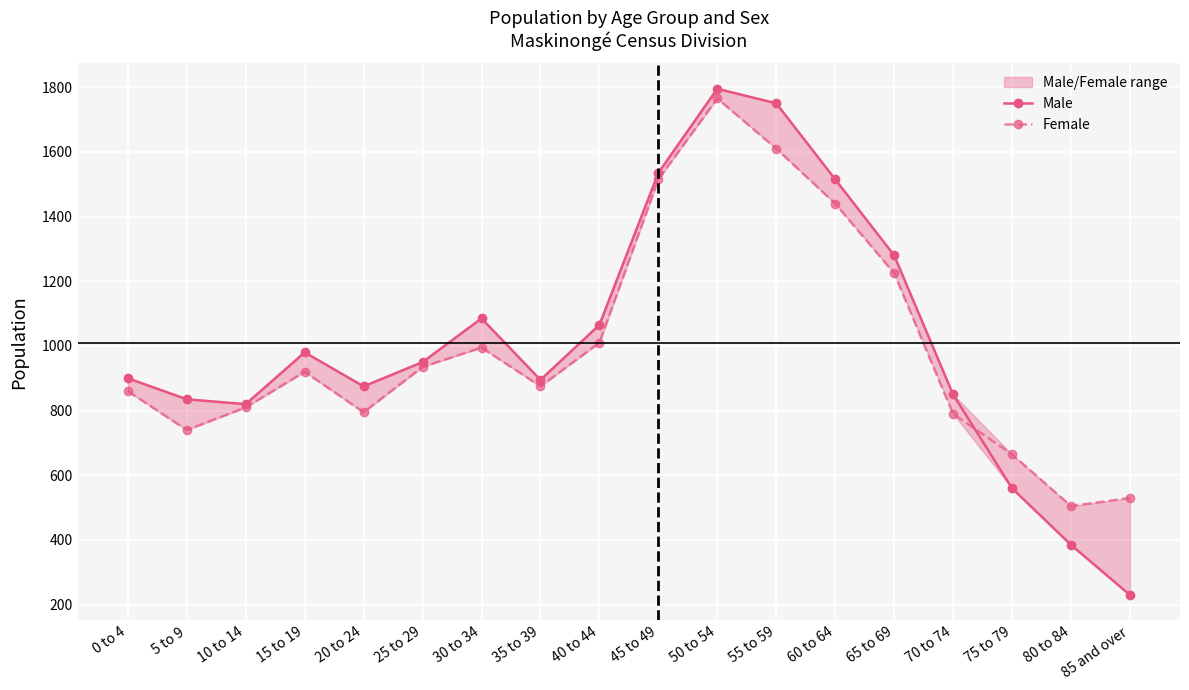

True or false: Male has a value of 1085 at 30 to 34.

True